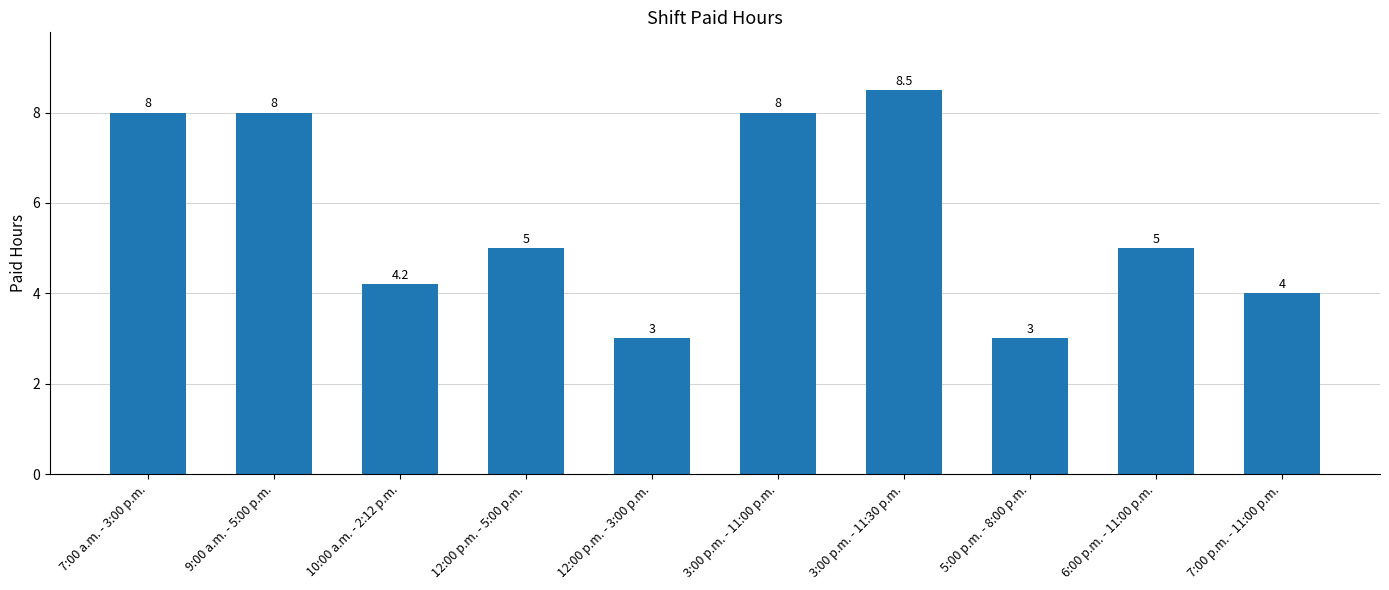

Does the chart contain any negative values?

No